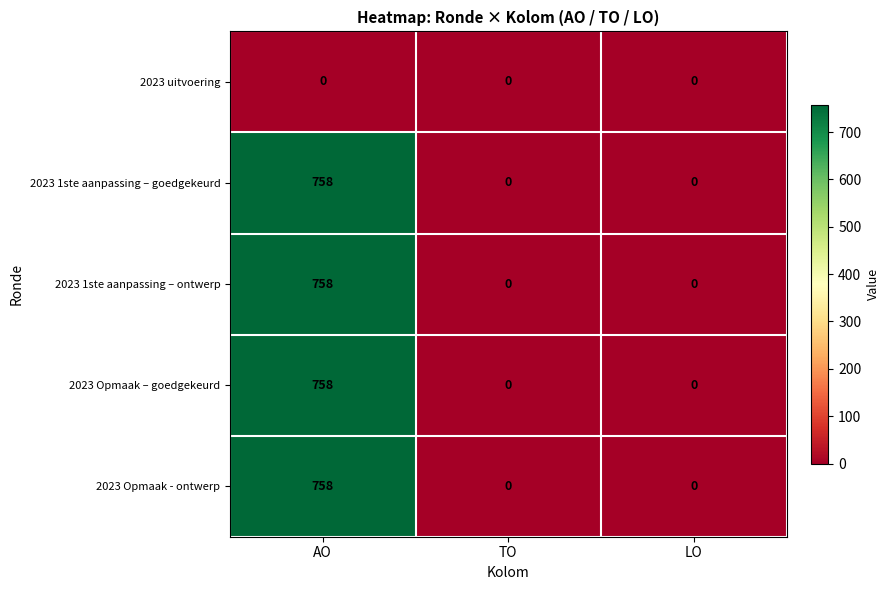

What is the difference between the maximum and minimum values in the 2023 1ste aanpassing – goedgekeurd series?

758